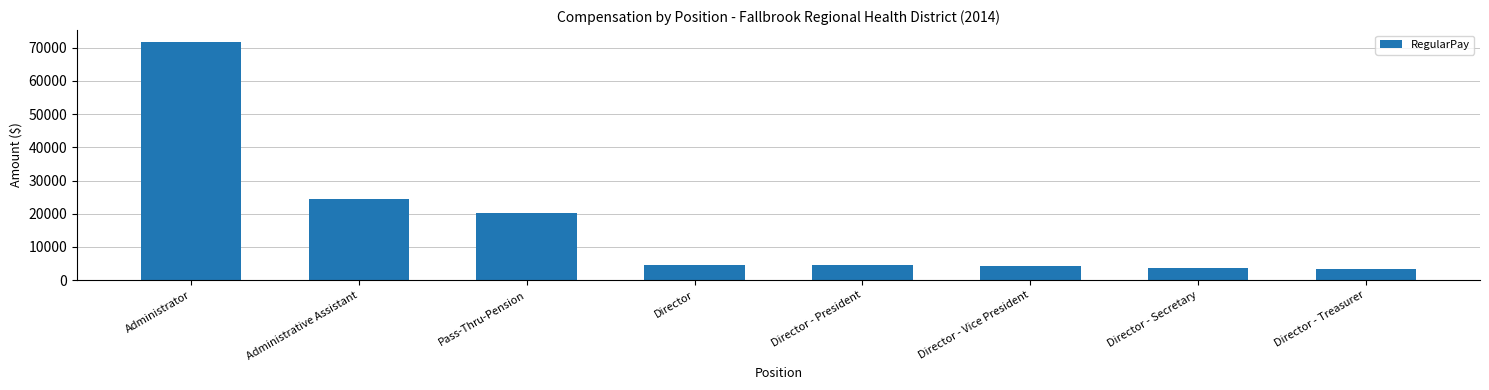

What is the change in value from Pass-Thru-Pension to Director - Vice President?

-15948